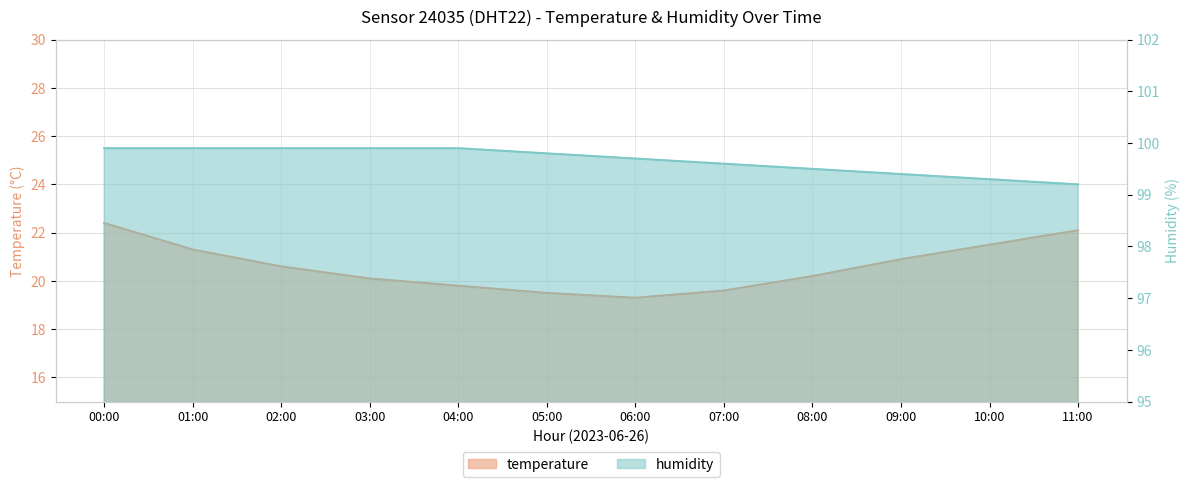

Which series has the largest range (max minus min)?

temperature